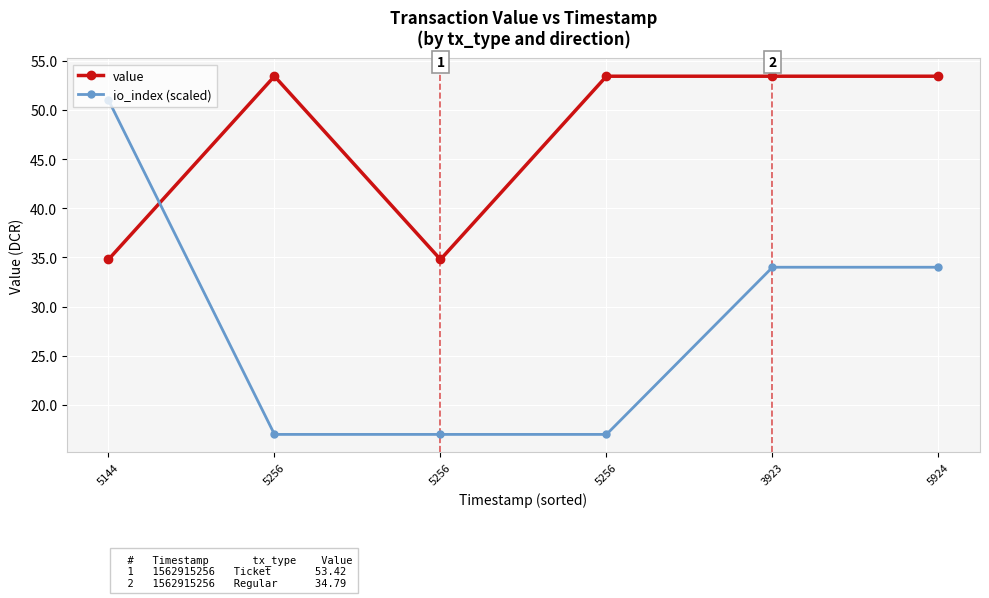

How many data points in io_index (scaled) are less than 34?

3